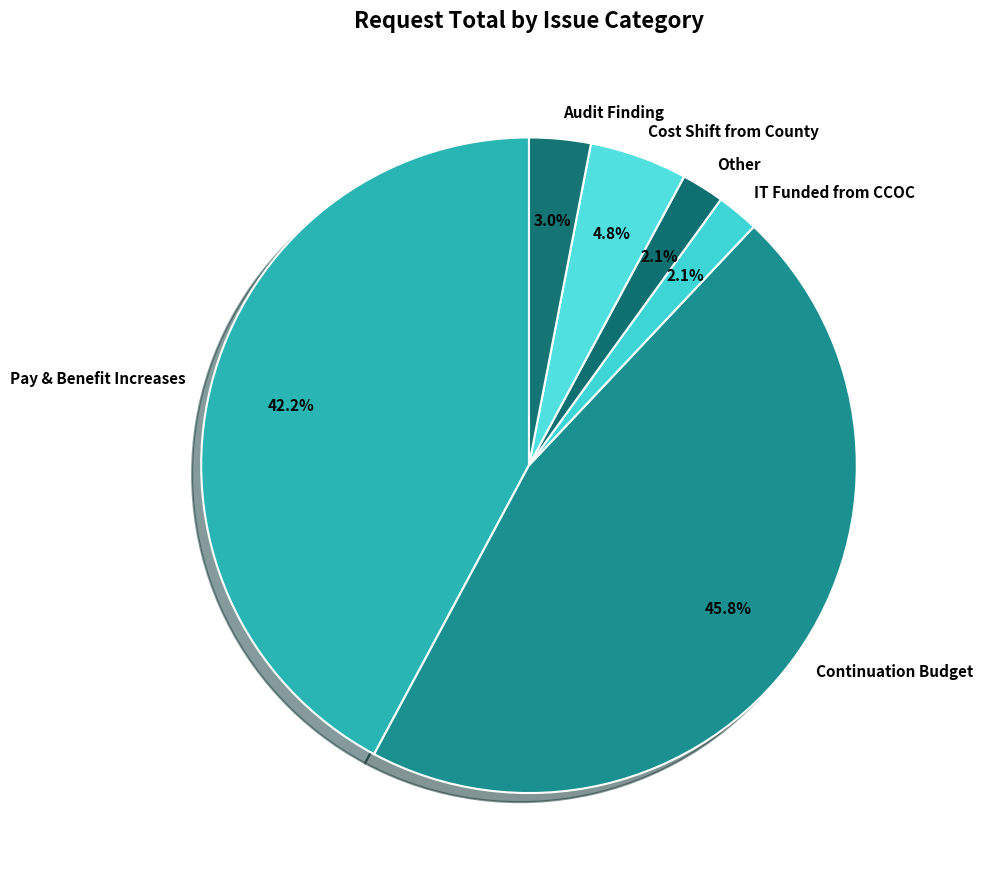

Which has a higher value, Continuation Budget or Other?

Continuation Budget